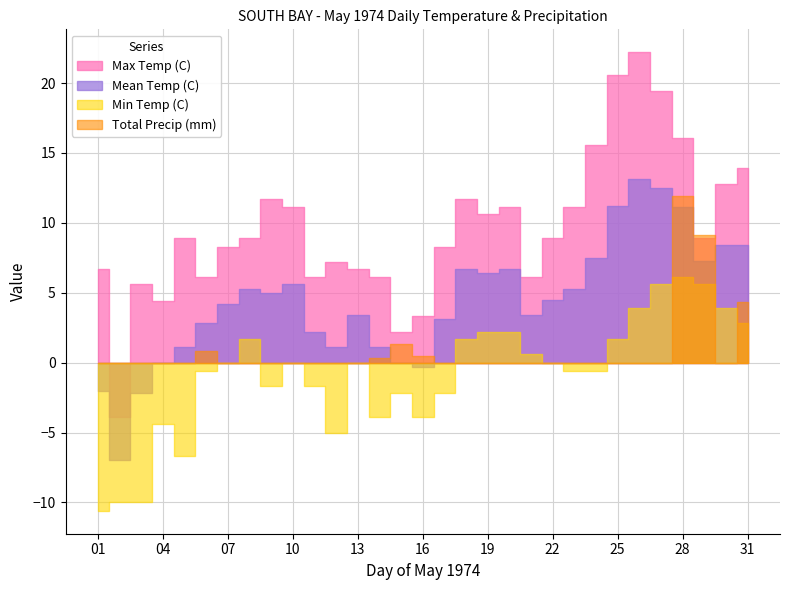

Which series has the widest spread of values?

Max Temp (C)